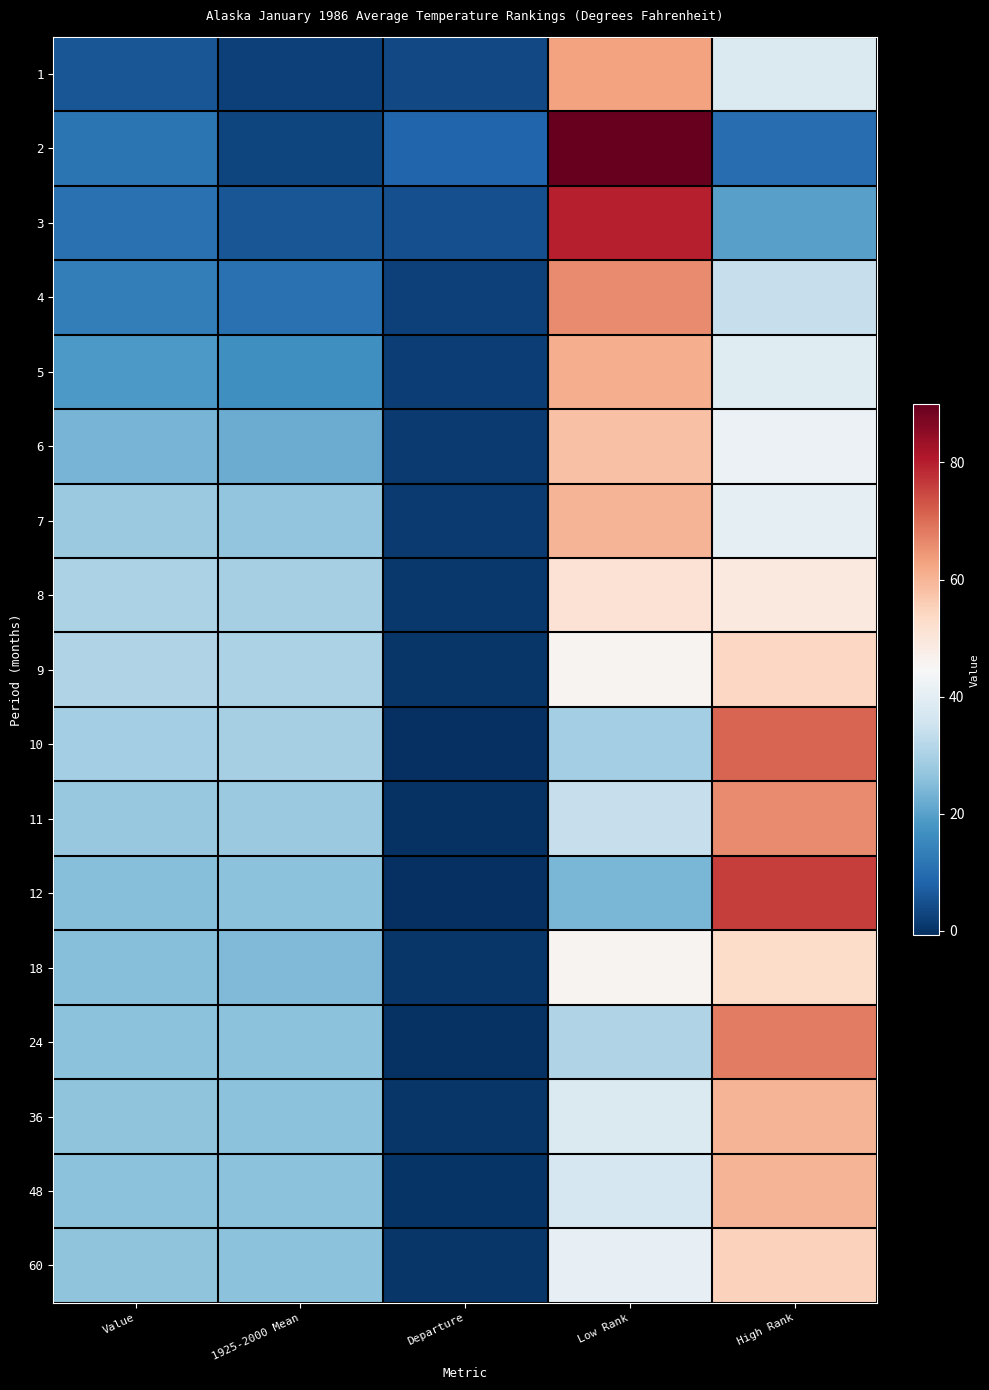

What is the smallest value displayed?

-0.8